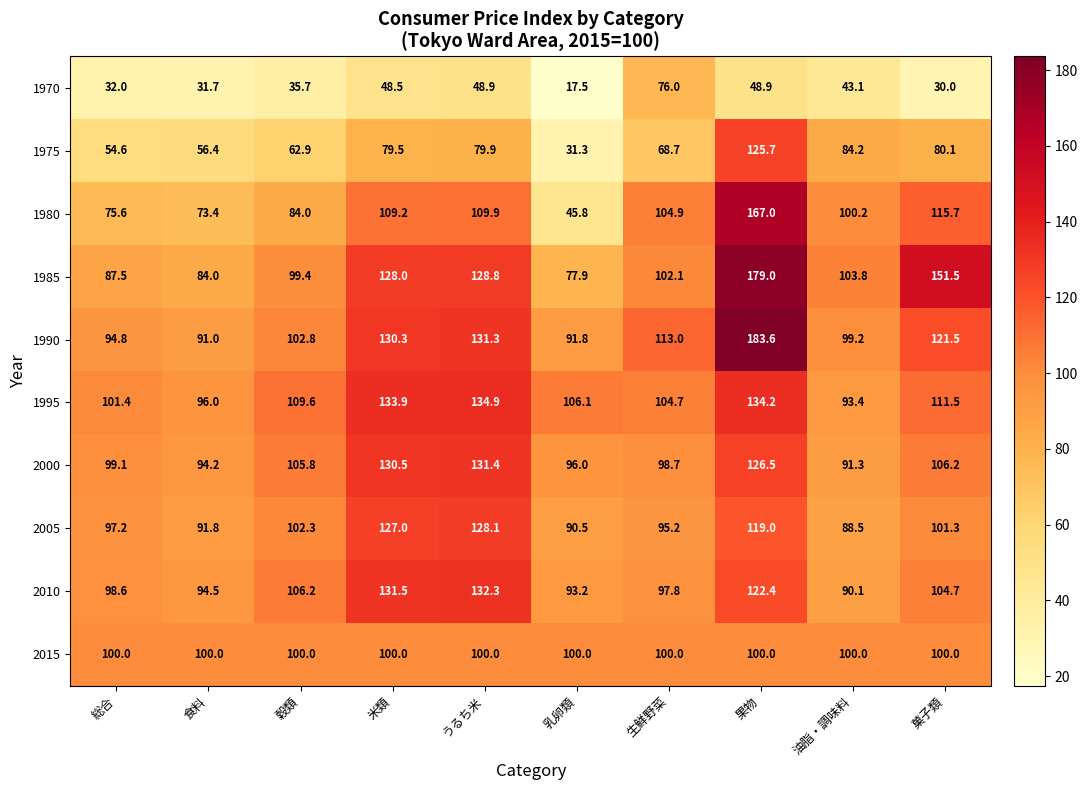

At which category is the sum across all series the highest?

果物